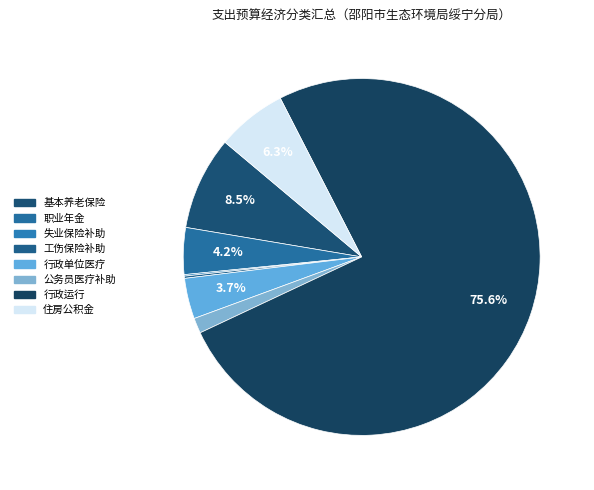

Does any single category account for the majority?

Yes